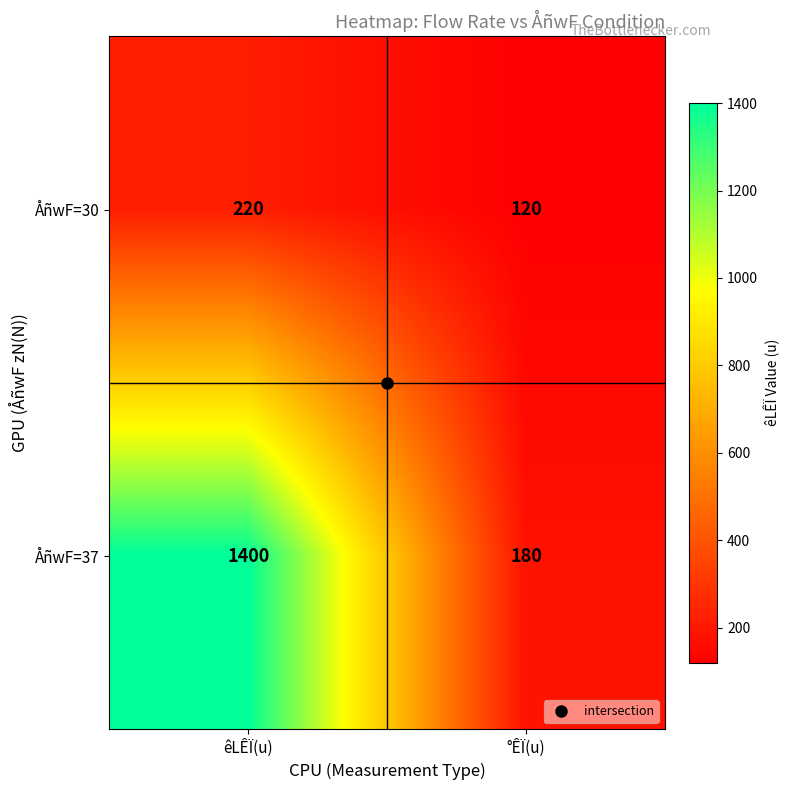

Which series has the largest total across all categories?

ÅñwF=37